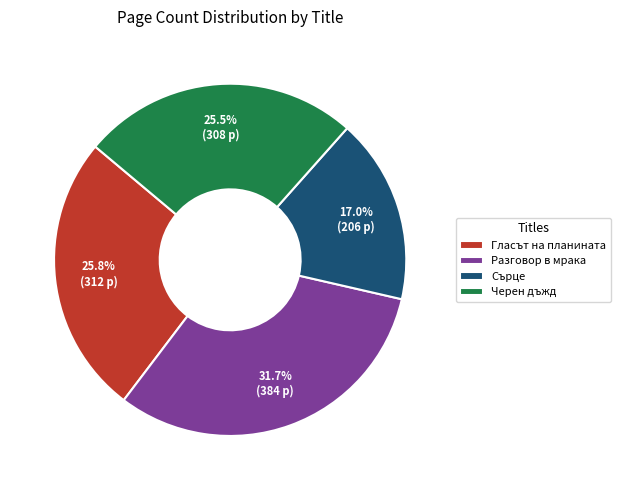

Which has a higher value, Черен дъжд or Разговор в мрака?

Разговор в мрака